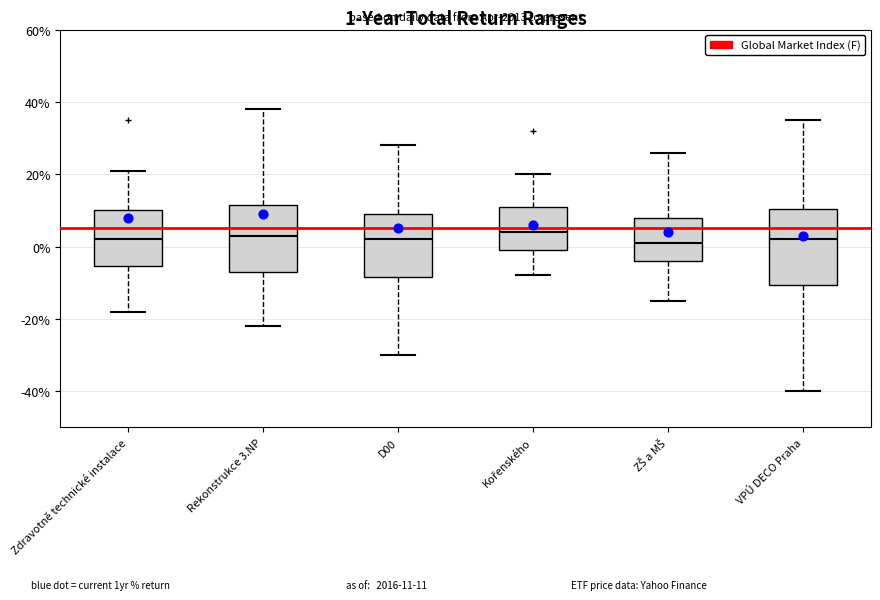

Comparing the boxes themselves (not the whiskers), which one is the tallest?

VPÚ DECO Praha